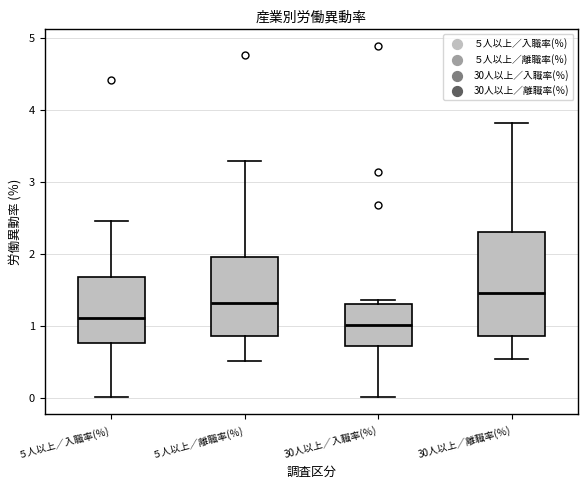

Which box has the lowest median line?

30人以上／入職率(％)